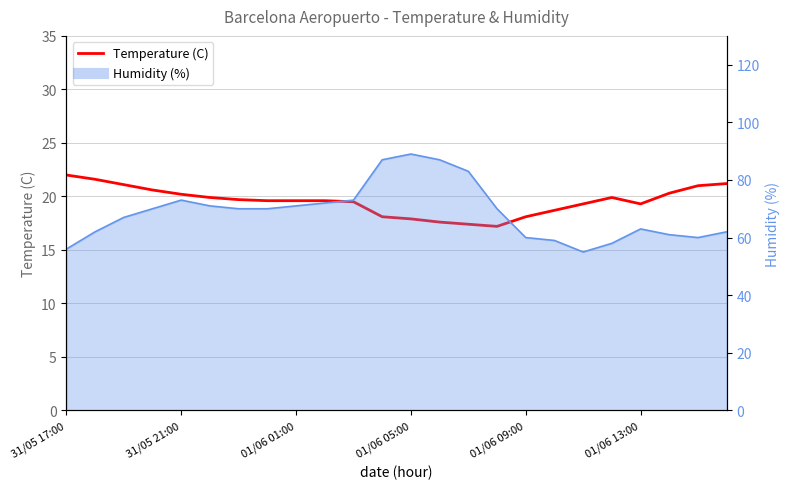

Count the number of values greater than 19.

17